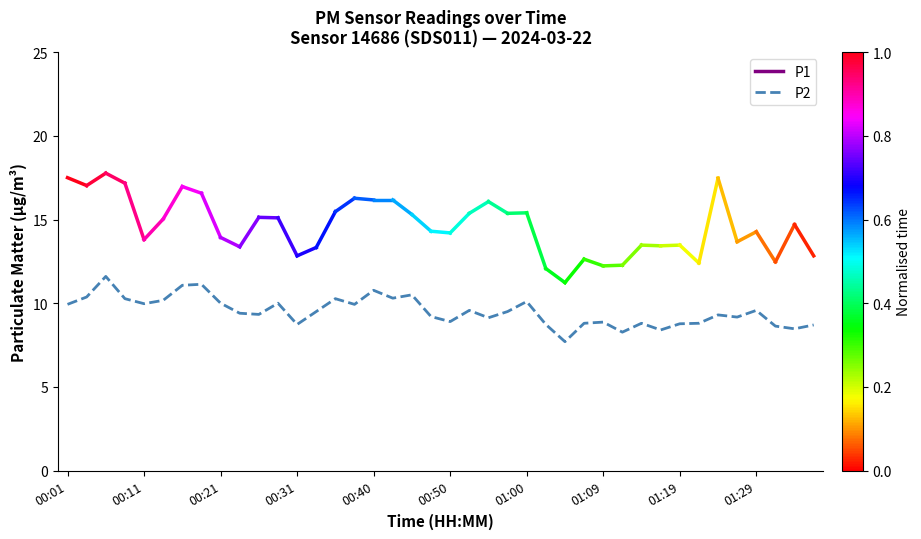

What is the difference between the maximum and minimum values?

3.9